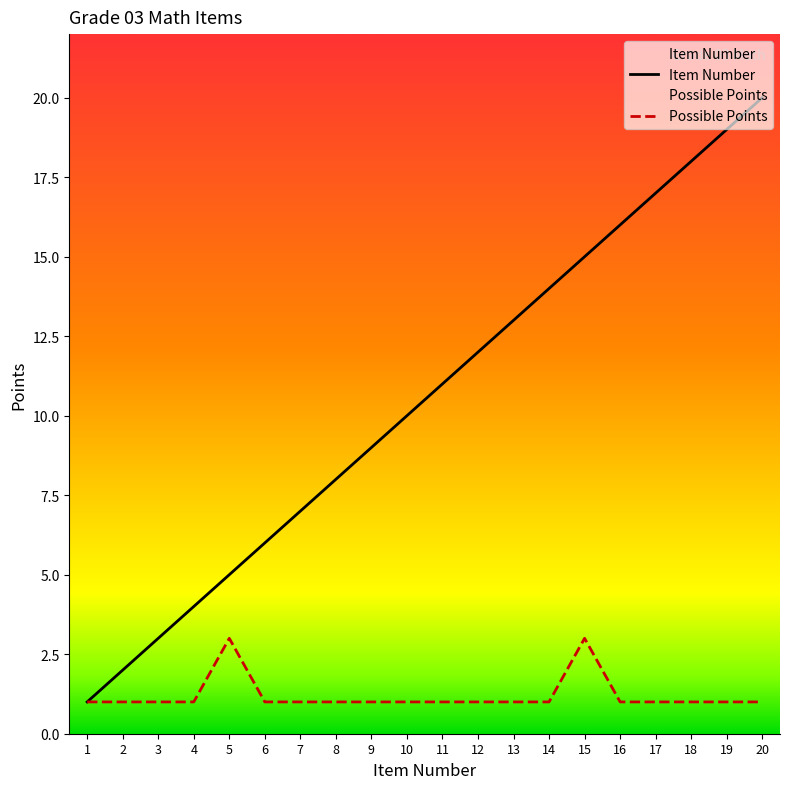

Does the chart have visible grid lines?

No